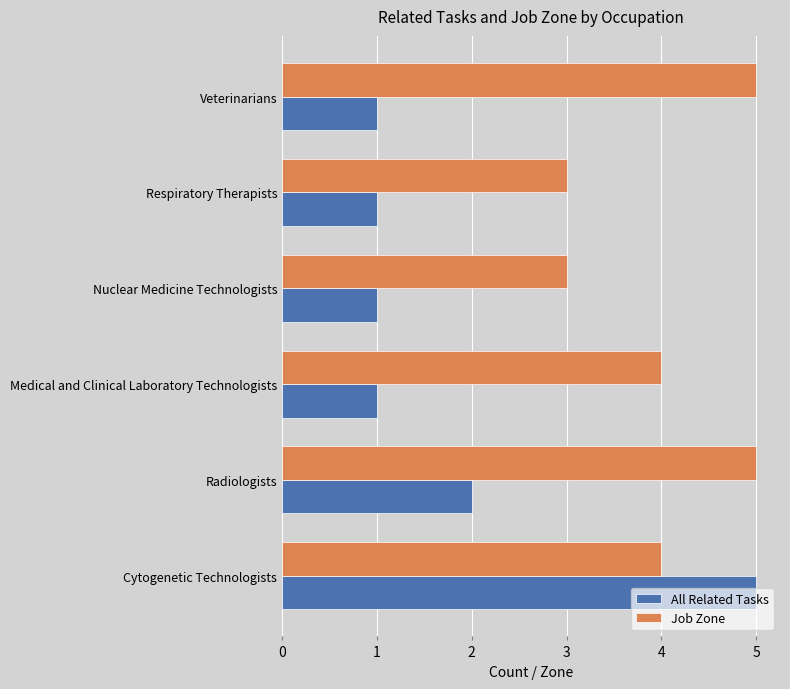

At how many categories does at least one series exceed 2?

6